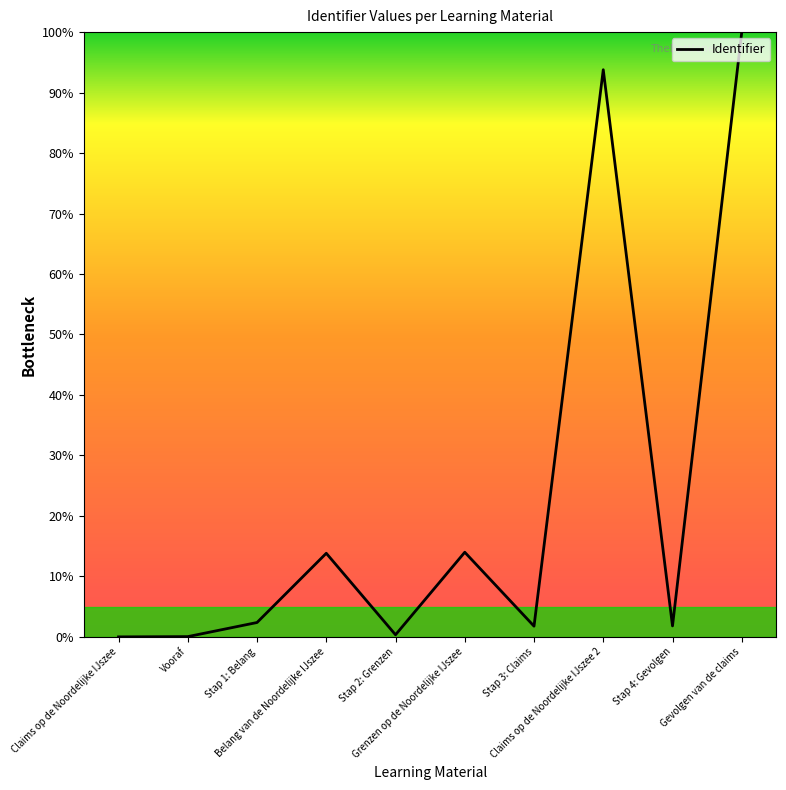

What is the difference between the maximum and minimum values?

100.0